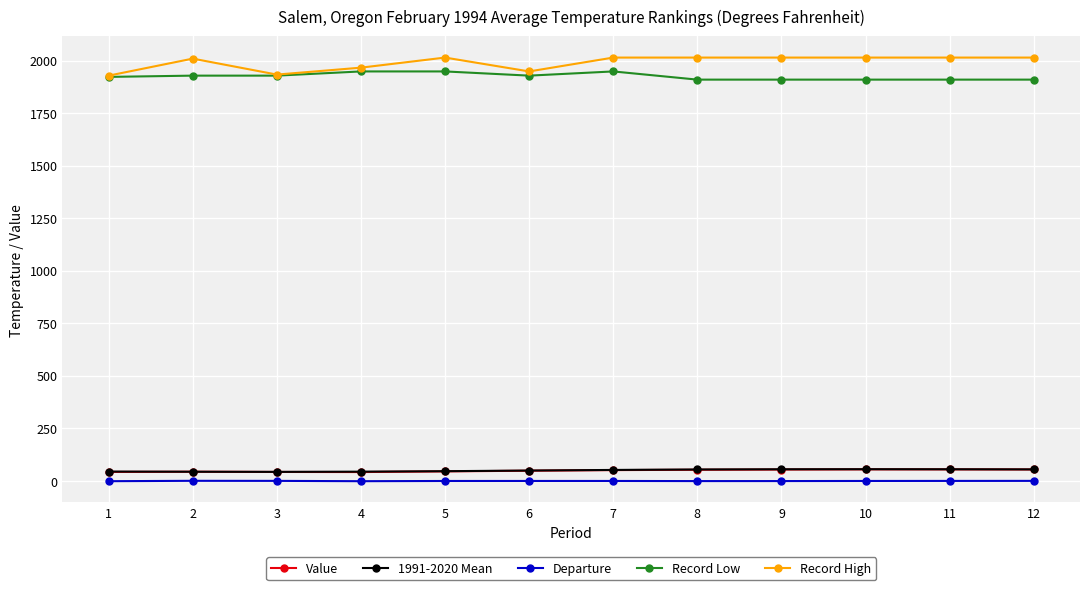

Is it true that Record High equals 2015.0 at 8?

True